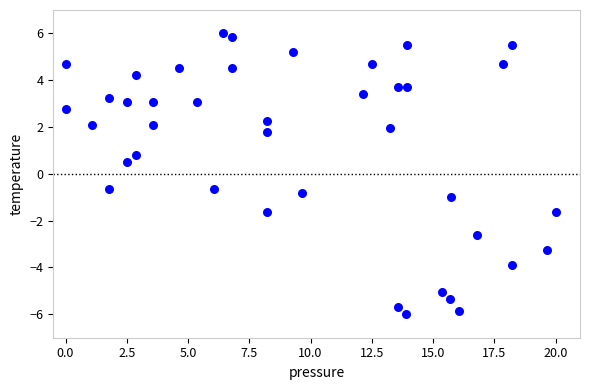

What Y value in the scatter plot is closest to 0?

0.5